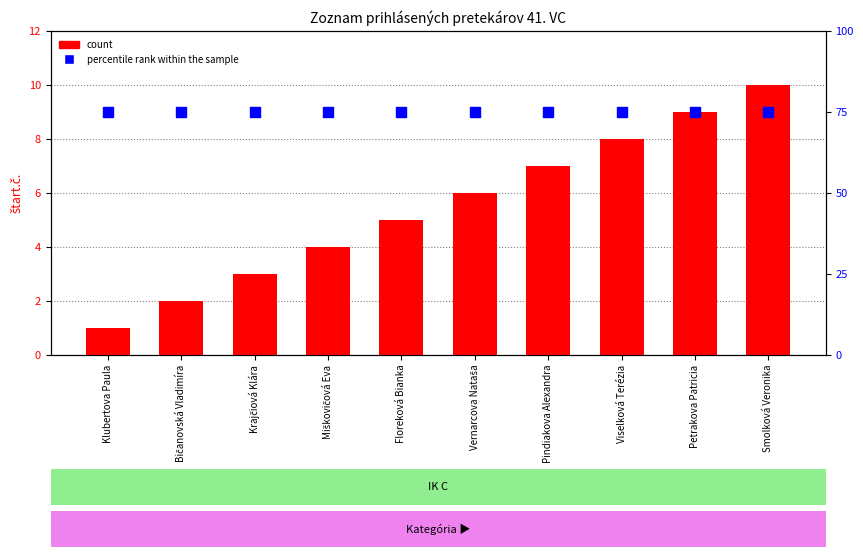

What is the total value across all series at Floreková Bianka?

80